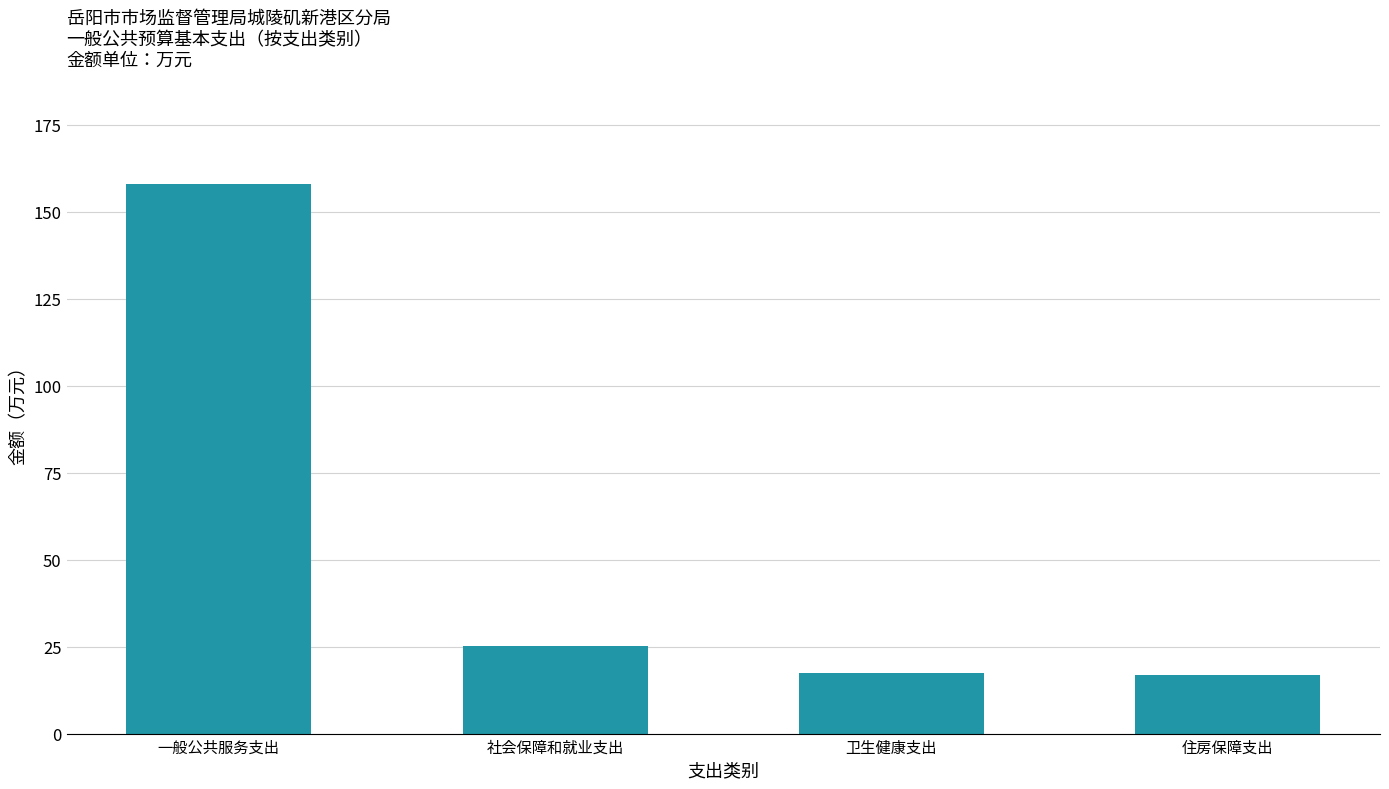

How many bars are there in total?

4